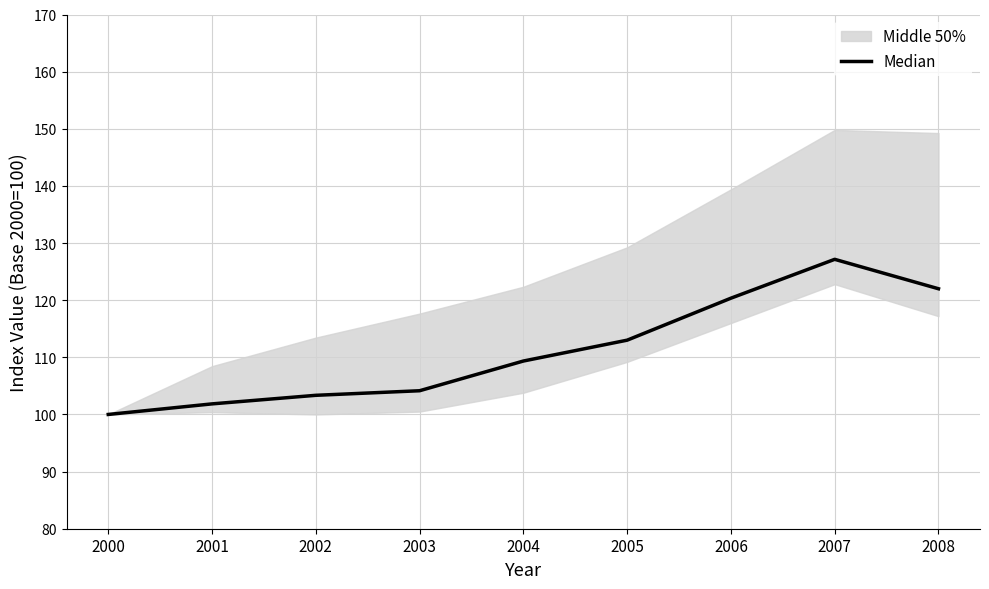

Which label corresponds to the smallest value in the chart?

2000